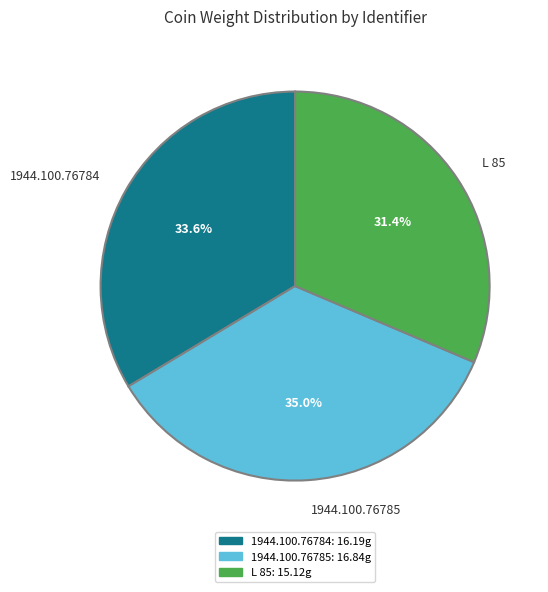

Rank the categories by value from lowest to highest.

L 85, 1944.100.76784, 1944.100.76785